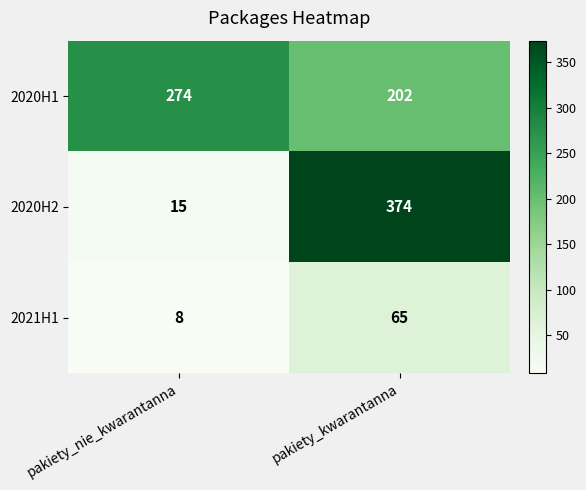

Reading left to right, list all the values displayed in this chart.

2020H1: 274	202
2020H2: 15	374
2021H1: 8	65